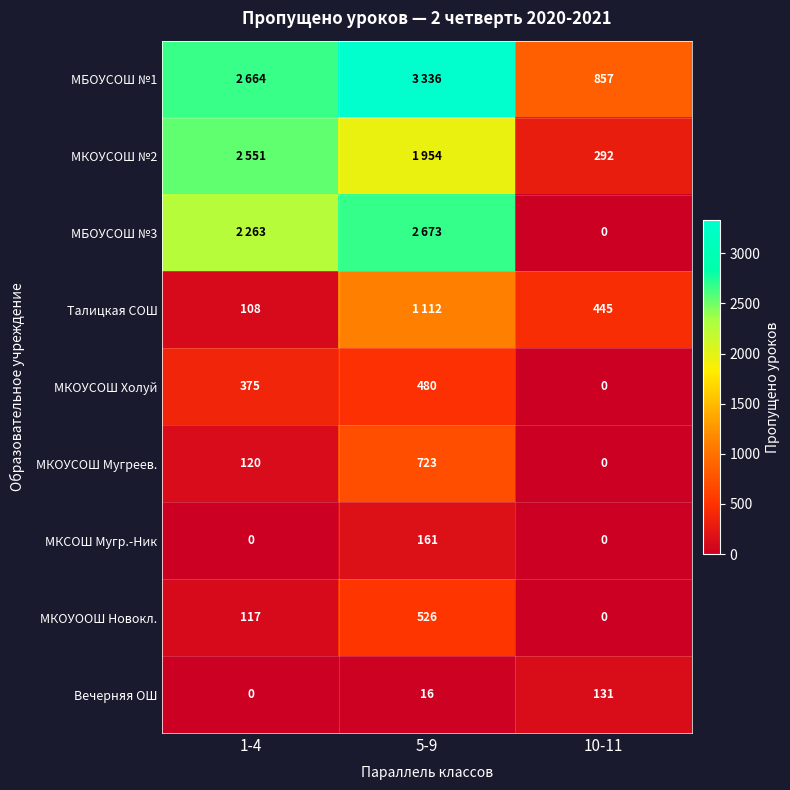

Where is МКОУСОШ Холуй nearest to the value 240?

1-4